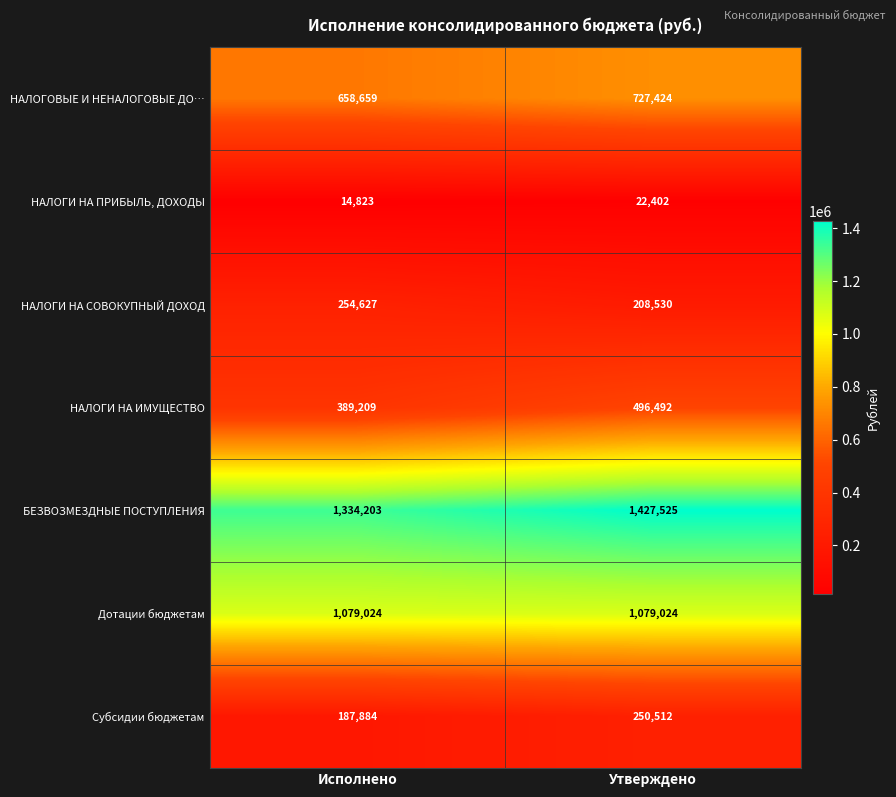

How many distinct data groups are displayed?

7